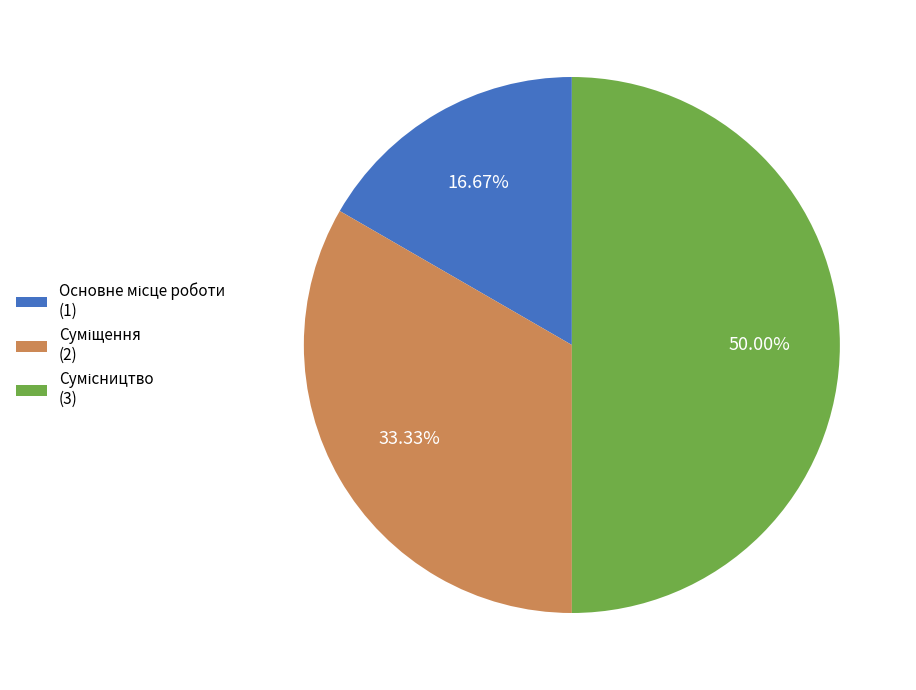

How many segments does this pie chart have?

3